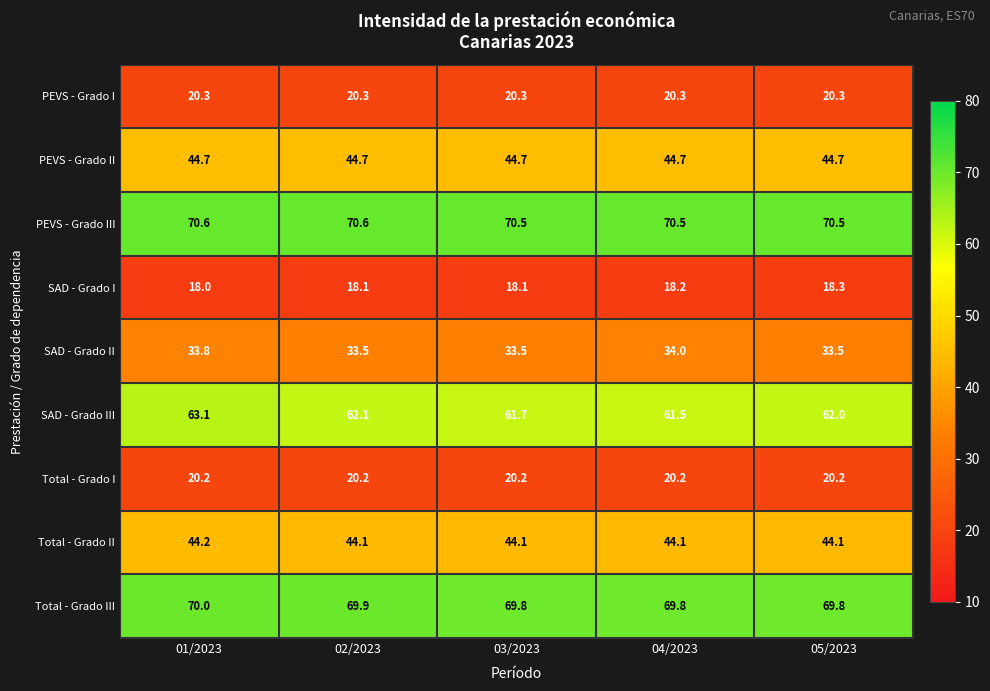

At which label does SAD - Grado III reach its minimum?

04/2023